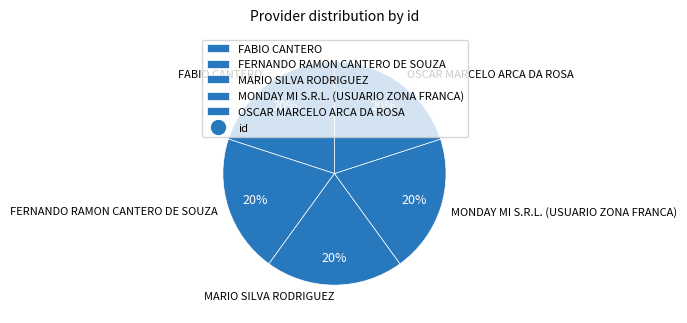

Does MONDAY MI S.R.L. (USUARIO ZONA FRANCA) account for over 50% of the chart?

No